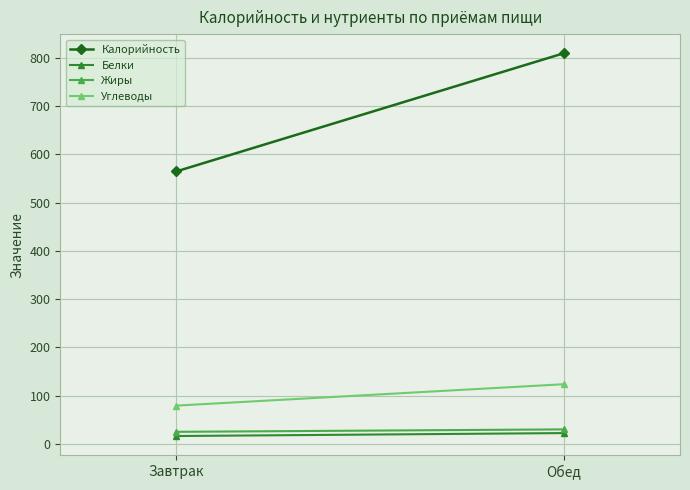

How many lines are shown in the chart?

4